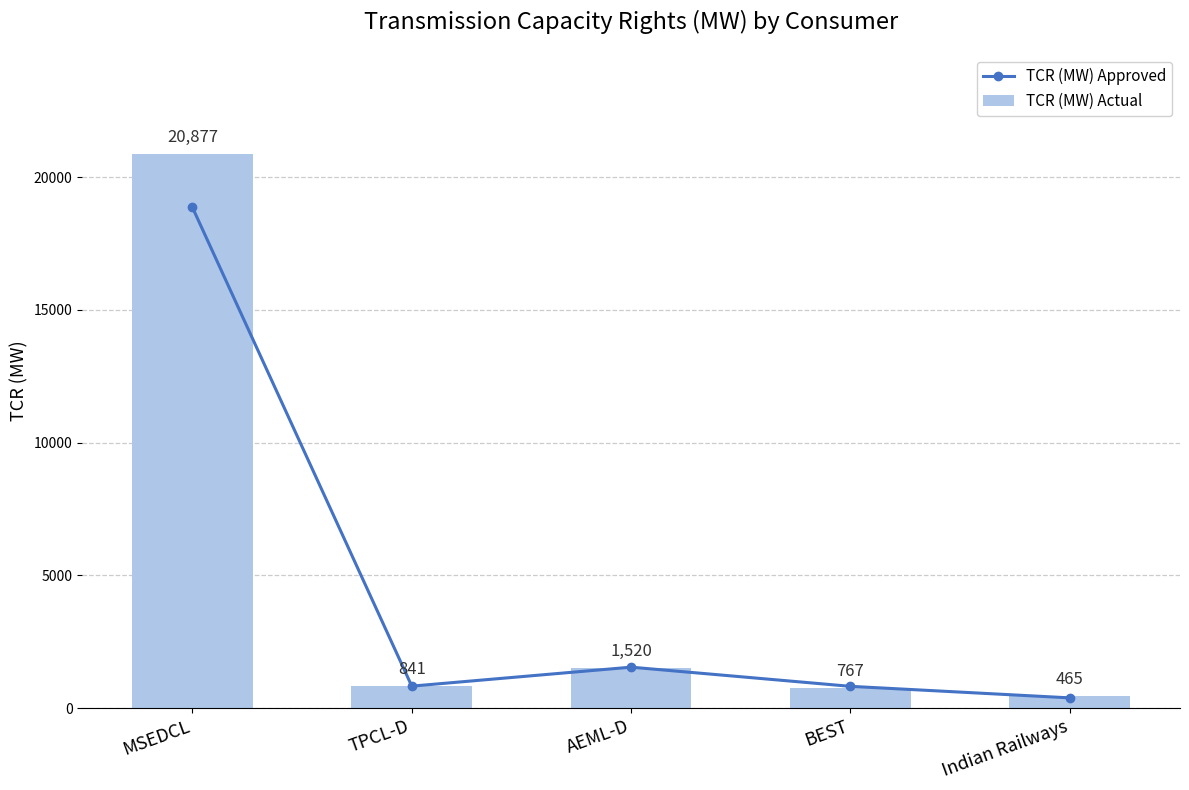

What is the spread (max minus min) of values at BEST?

55.8